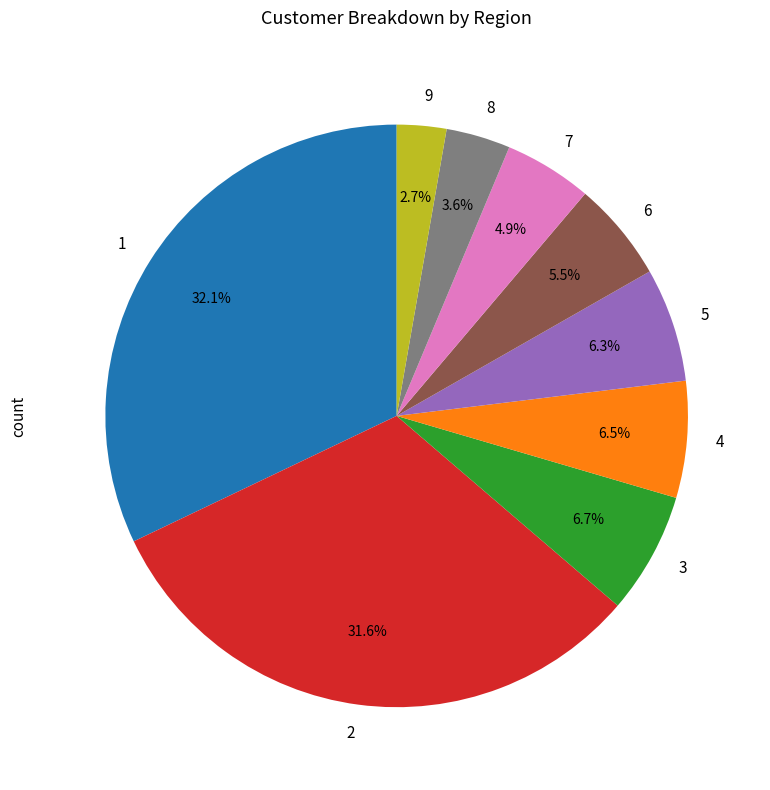

Is it true that 3 is 1% of the pie?

False